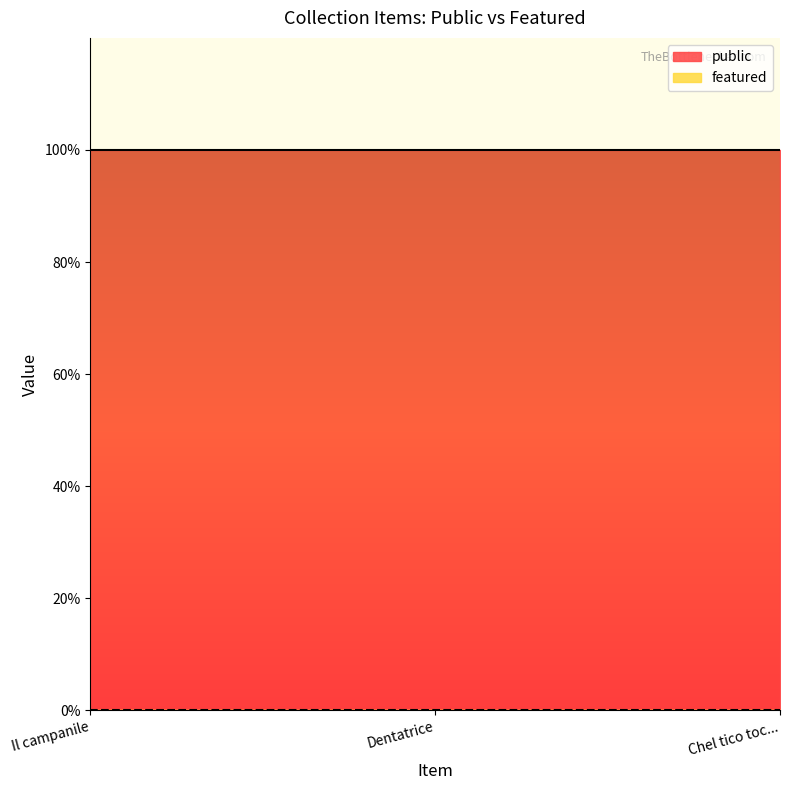

Reading left to right, transcribe all the data shown in this chart.

public: Il campanile=1	Dentatrice=1	Chel tico toc...=1
featured: Il campanile=0	Dentatrice=0	Chel tico toc...=0